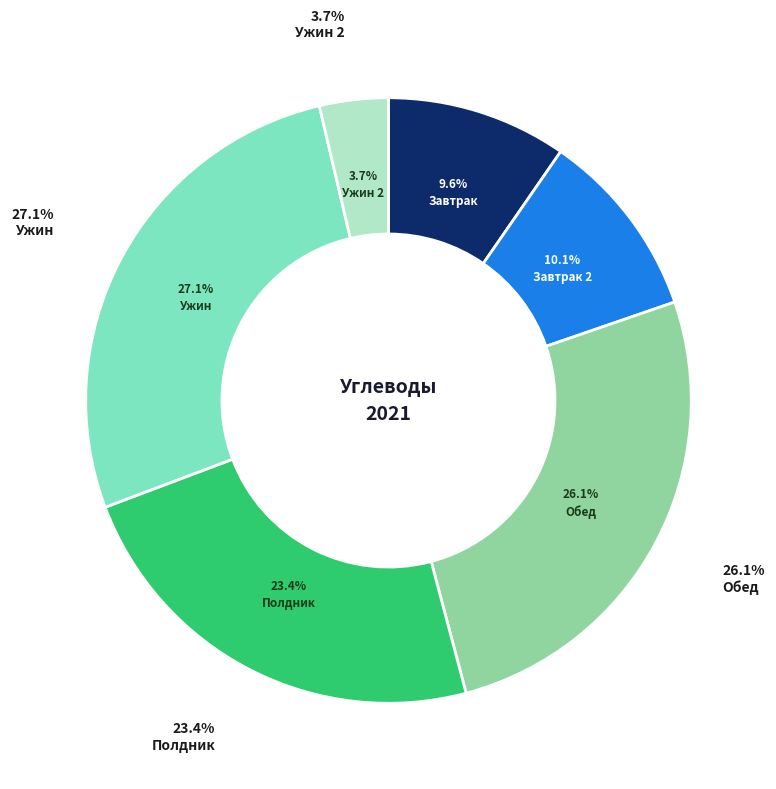

Is the sum of Завтрак 2 and Завтрак greater than half?

No